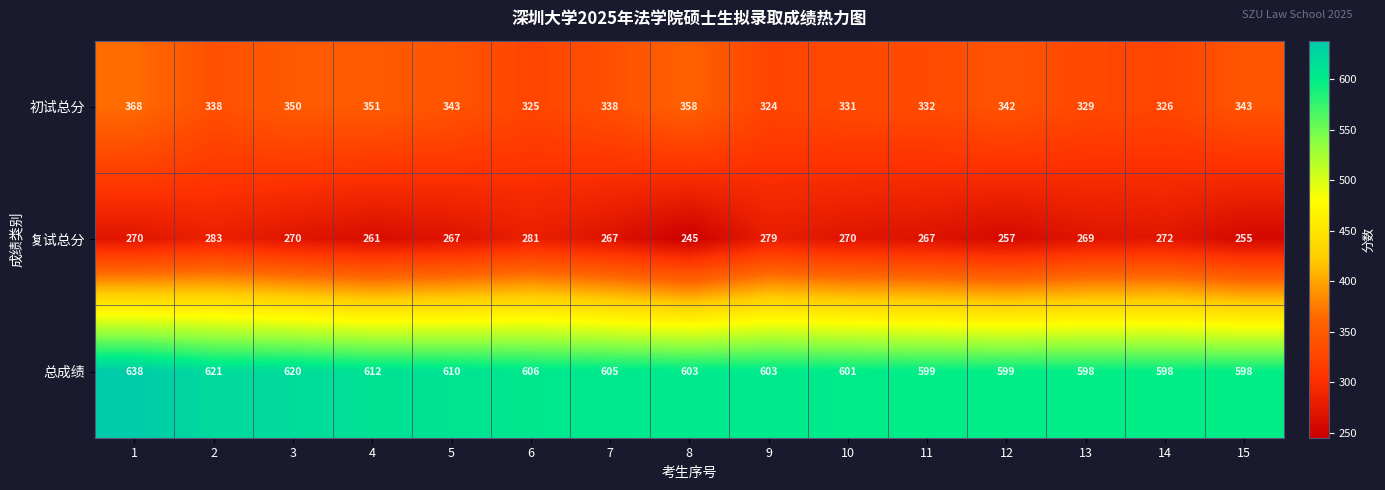

What is the maximum value shown in the chart?

638